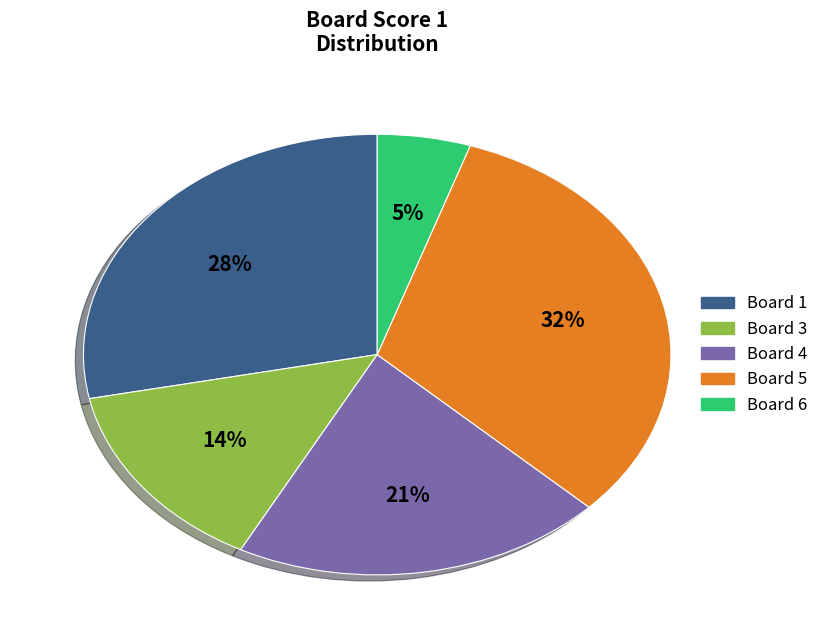

To the nearest percent, what is the average slice percentage?

20%